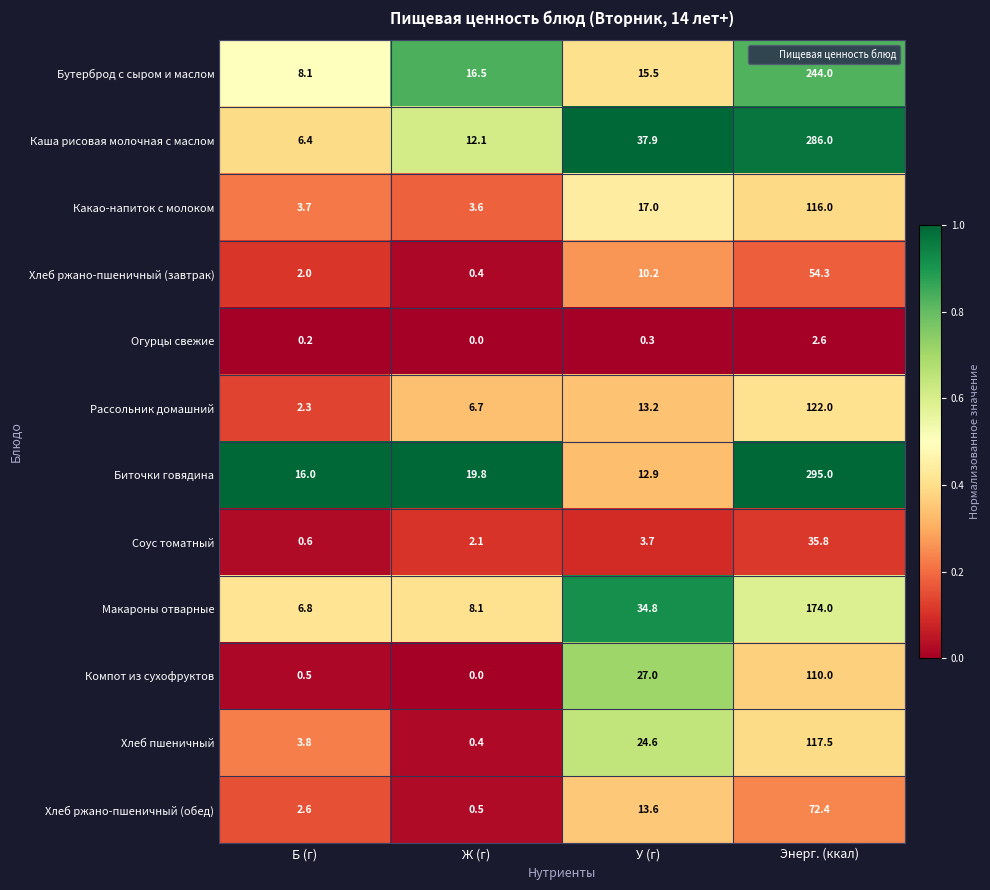

Which series has the largest total across all categories?

Биточки говядина